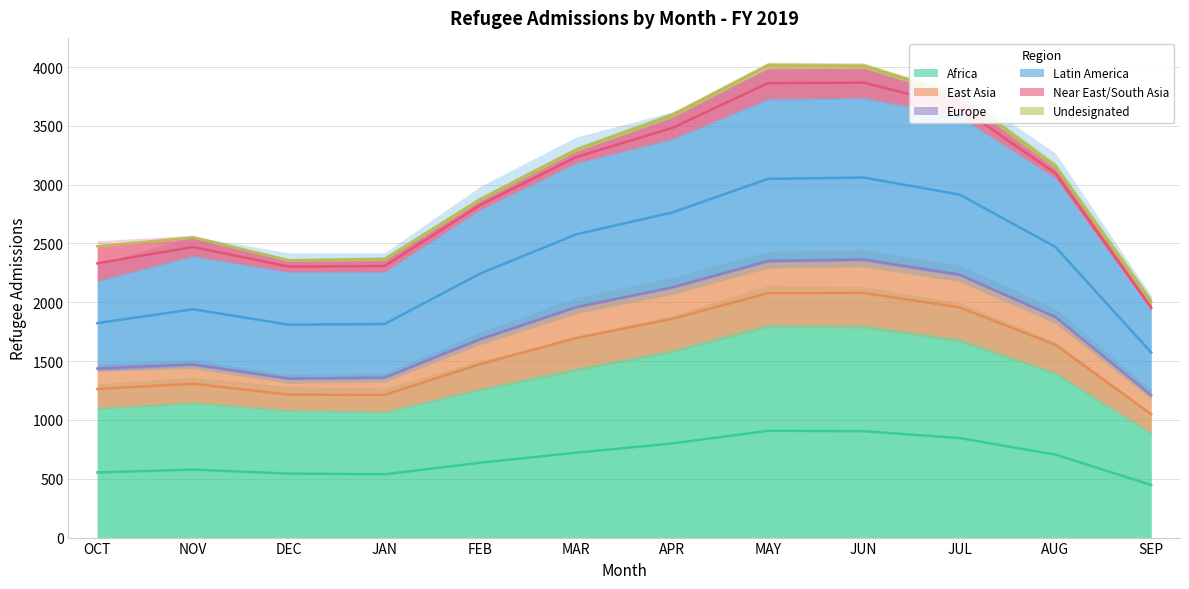

How many data points in Europe are less than 23?

6